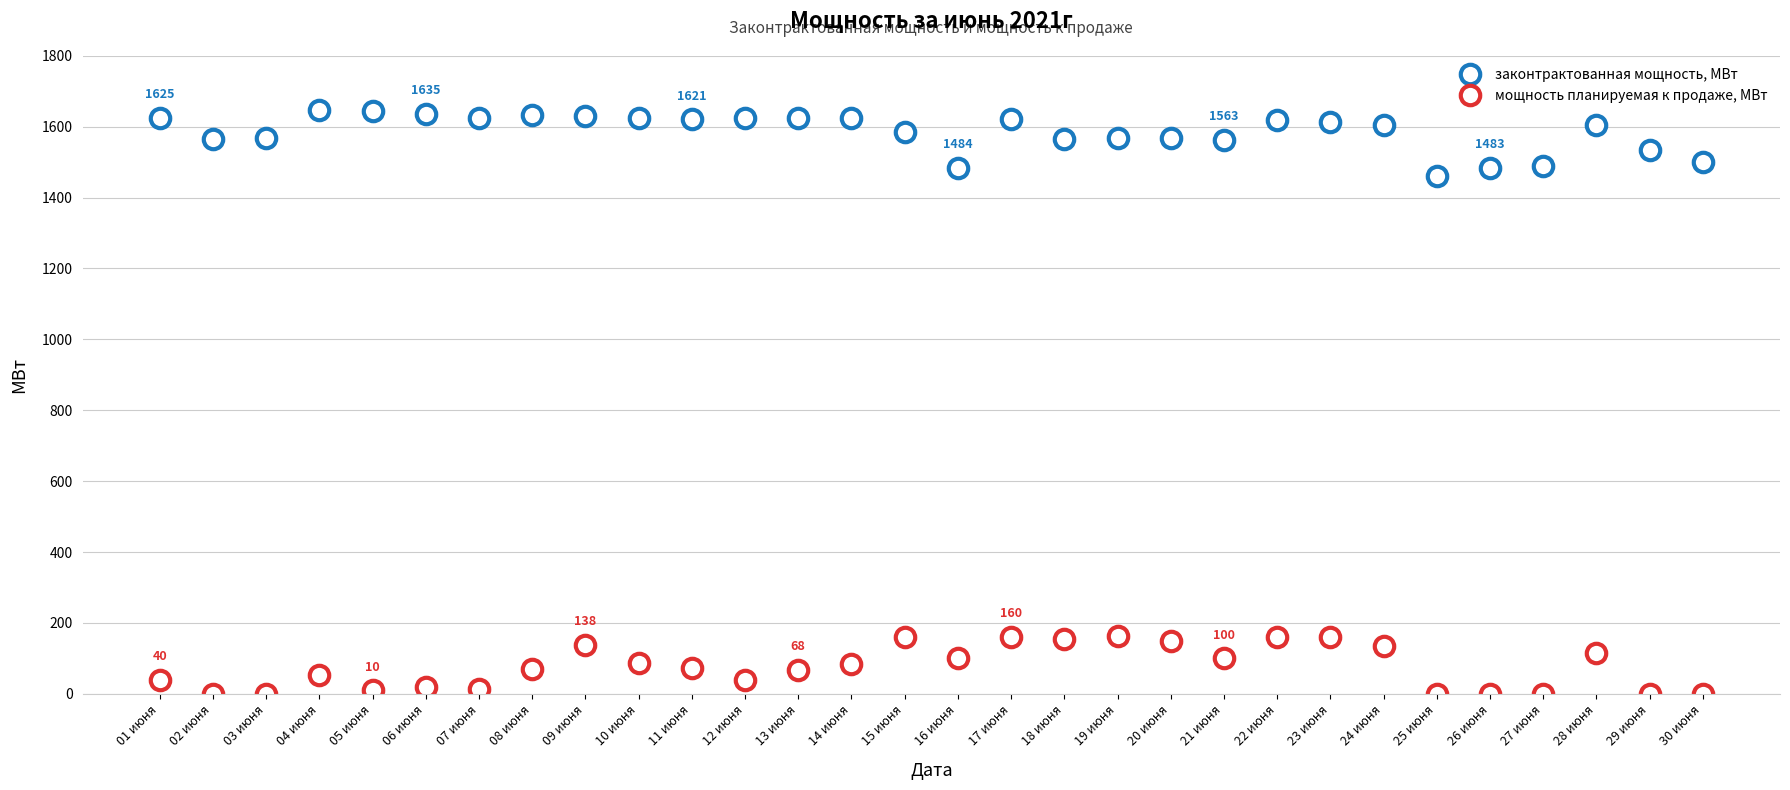

What is the label of the 13th point from the left?

13 июня